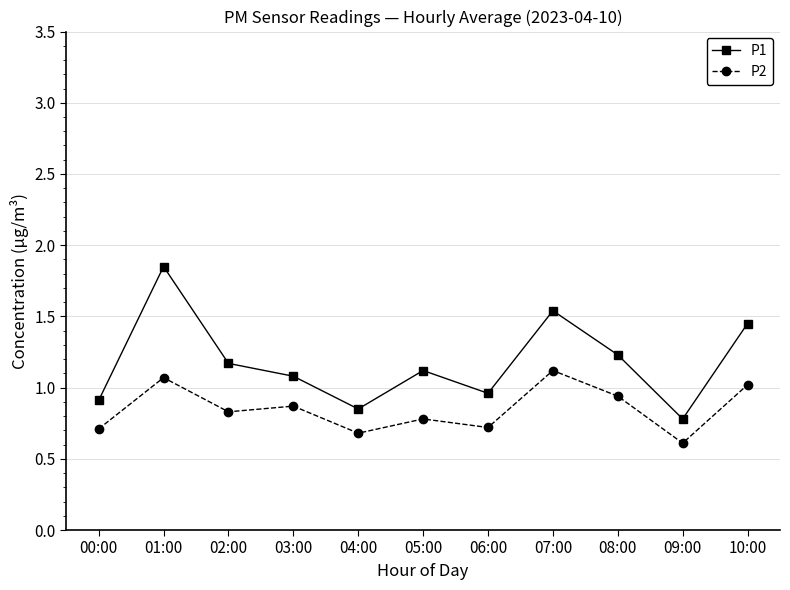

The value of P2 at 06:00 is 1.0. True or false?

False